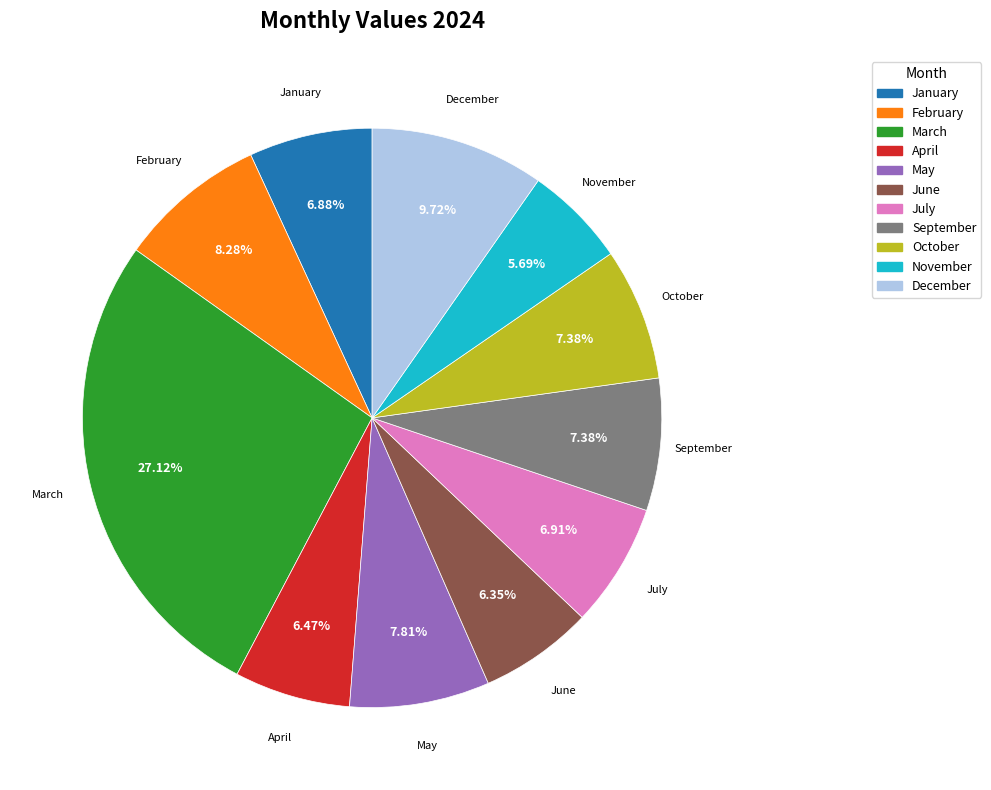

Count the number of slices in the pie.

11